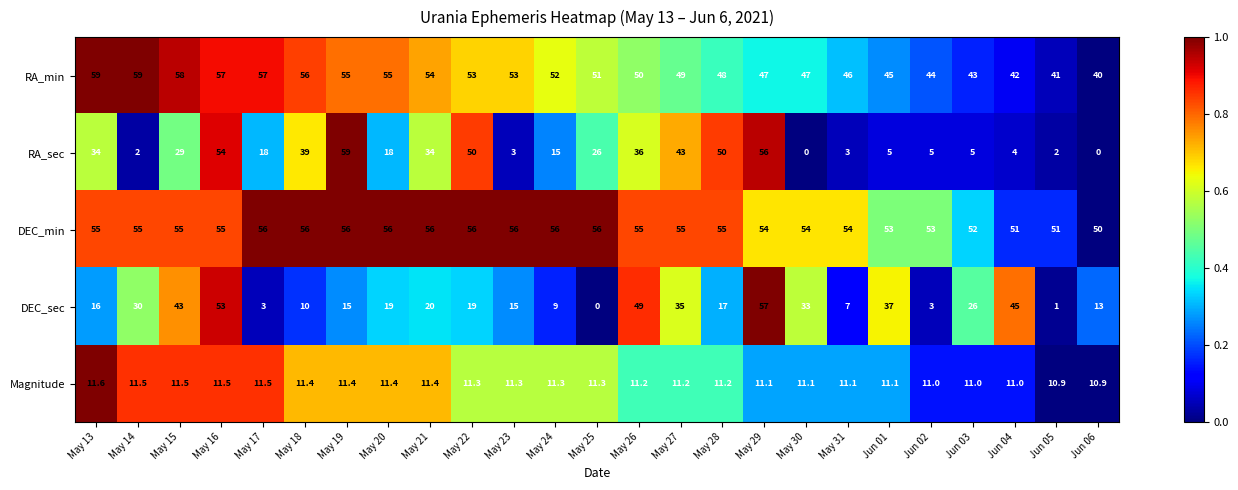

Rank the series at May 26 from lowest to highest value.

Magnitude, RA_sec, DEC_sec, RA_min, DEC_min